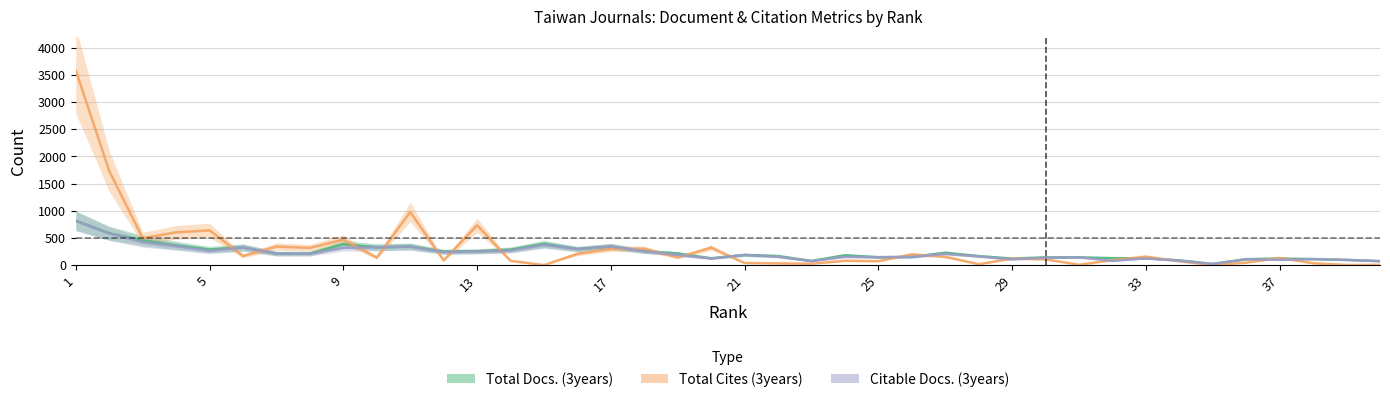

Which category has the highest value in the Total Cites (3years) series?

1